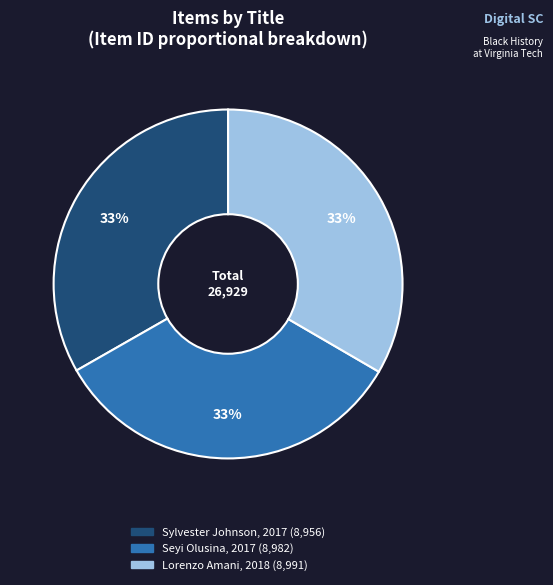

To the nearest percent, what percentage of the pie is Lorenzo Amani, 2018?

33%